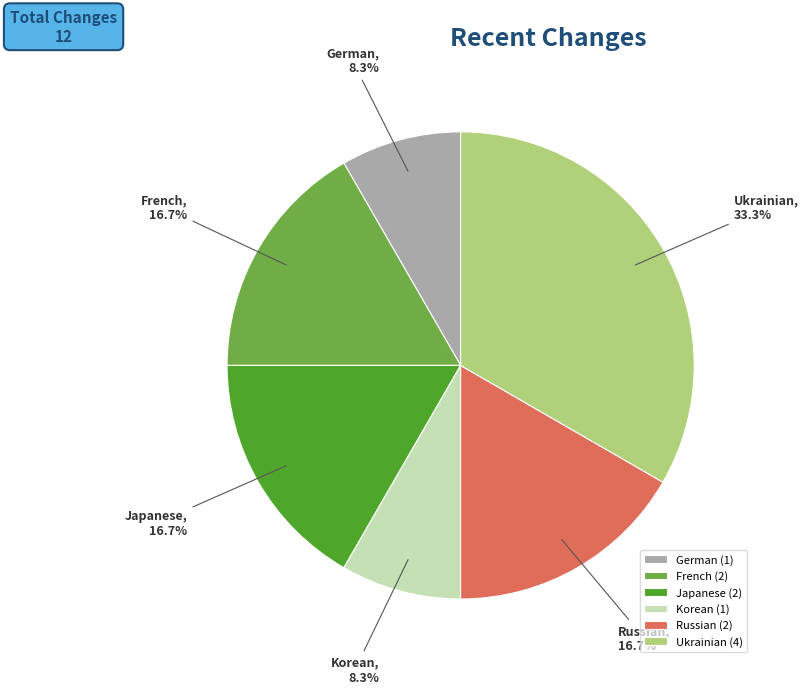

Does any single category account for the majority?

No